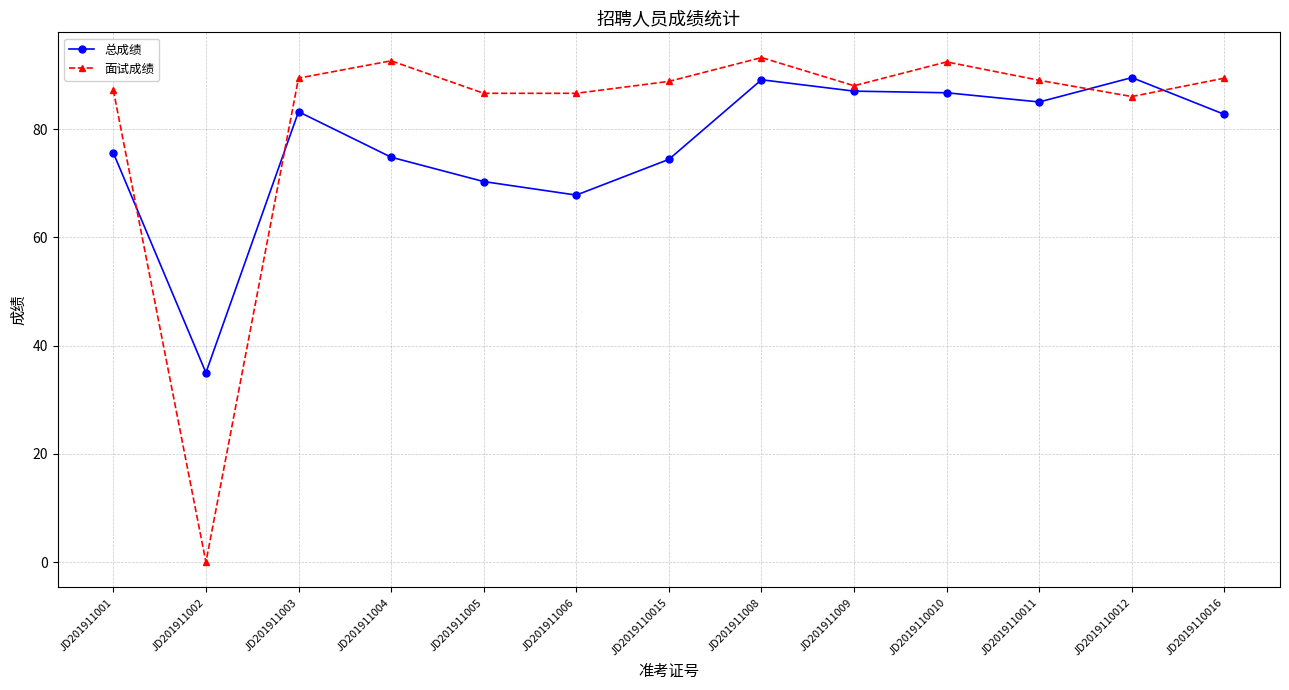

List the series in order of their overall mean, highest first.

面试成绩, 总成绩